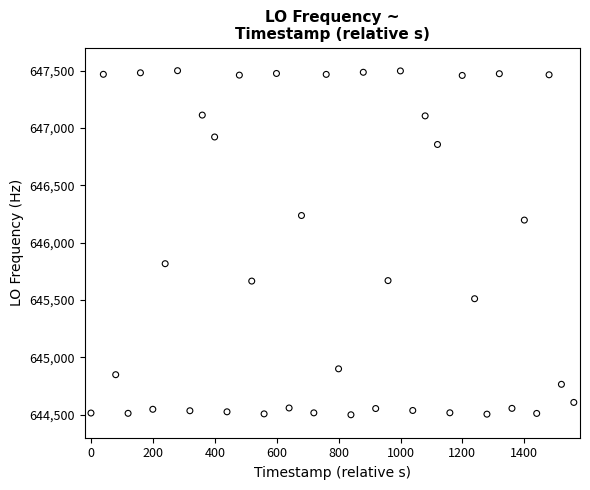

What is the range of Y values (max minus min)?

2999.2